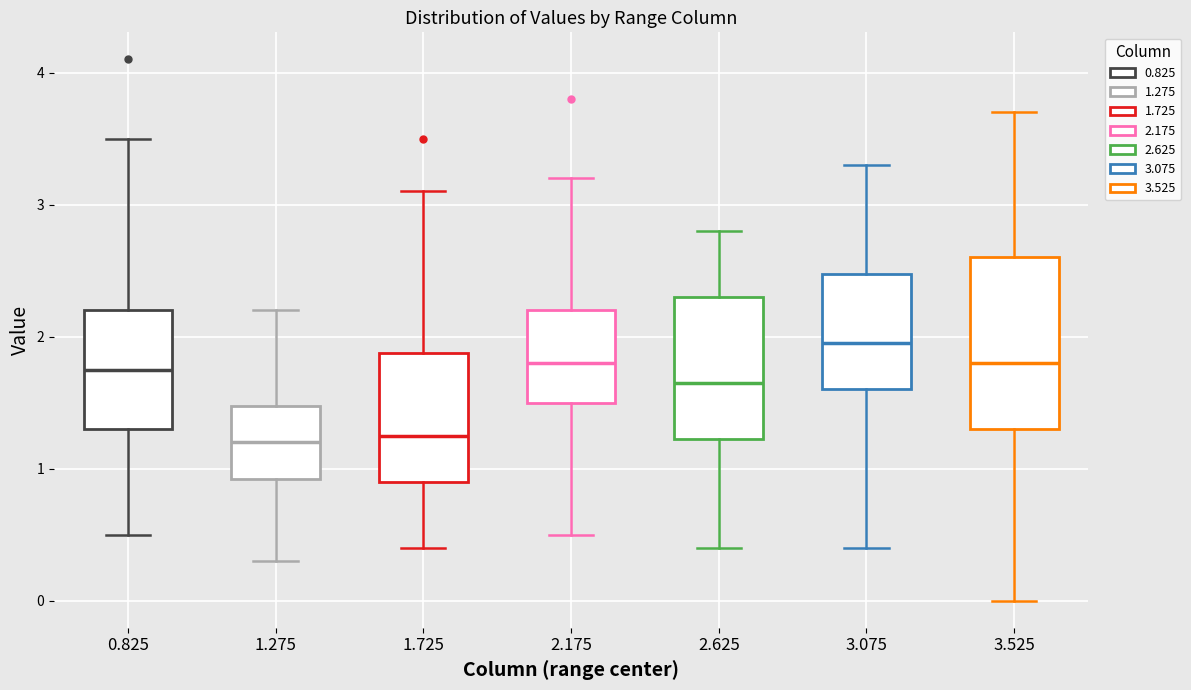

Reading left to right, transcribe this box plot: for each box, give where its median line is, the range the box spans, and where its two whiskers end, as read against the y-axis. The values are not printed on the chart, so give them approximately, as read against the axis.

0.825: median 1.8, box 1.3 to 2.2, whiskers 0.5 to 3.5
1.275: median 1.2, box 0.9 to 1.5, whiskers 0.3 to 2.2
1.725: median 1.3, box 0.9 to 1.9, whiskers 0.4 to 3.1
2.175: median 1.8, box 1.5 to 2.2, whiskers 0.5 to 3.2
2.625: median 1.7, box 1.2 to 2.3, whiskers 0.4 to 2.8
3.075: median 2.0, box 1.6 to 2.5, whiskers 0.4 to 3.3
3.525: median 1.8, box 1.3 to 2.6, whiskers 0.0 to 3.7